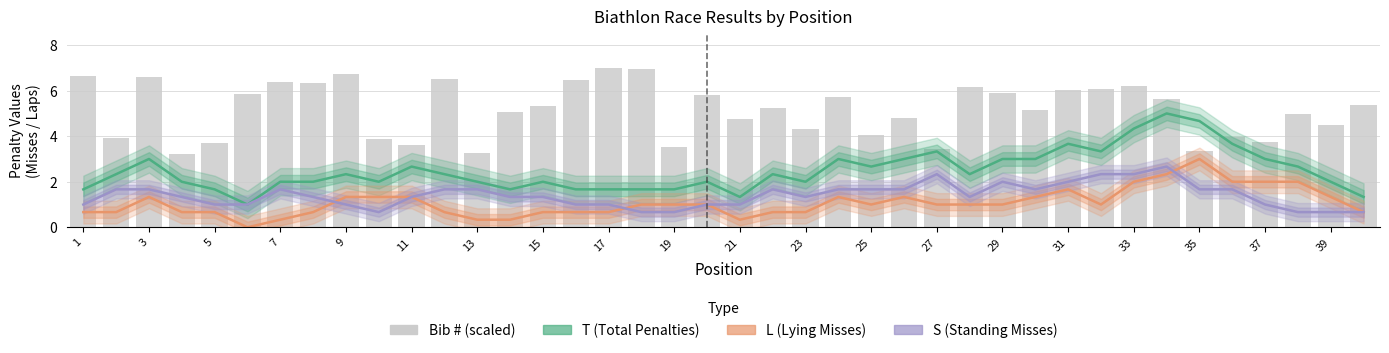

What is the difference between the maximum and second lowest values in the S (Standing Misses) series?

2.0